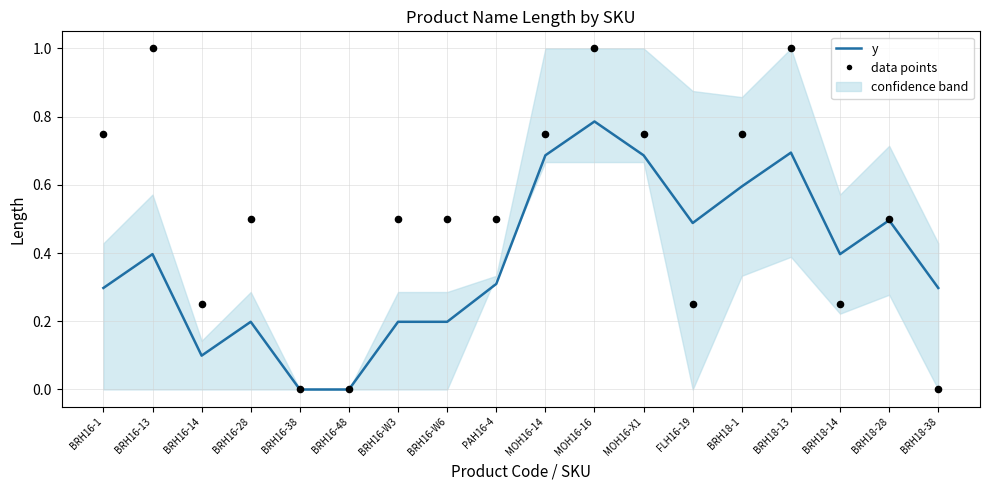

What is the change in value from FLH16-19 to BRH18-14?

-0.1